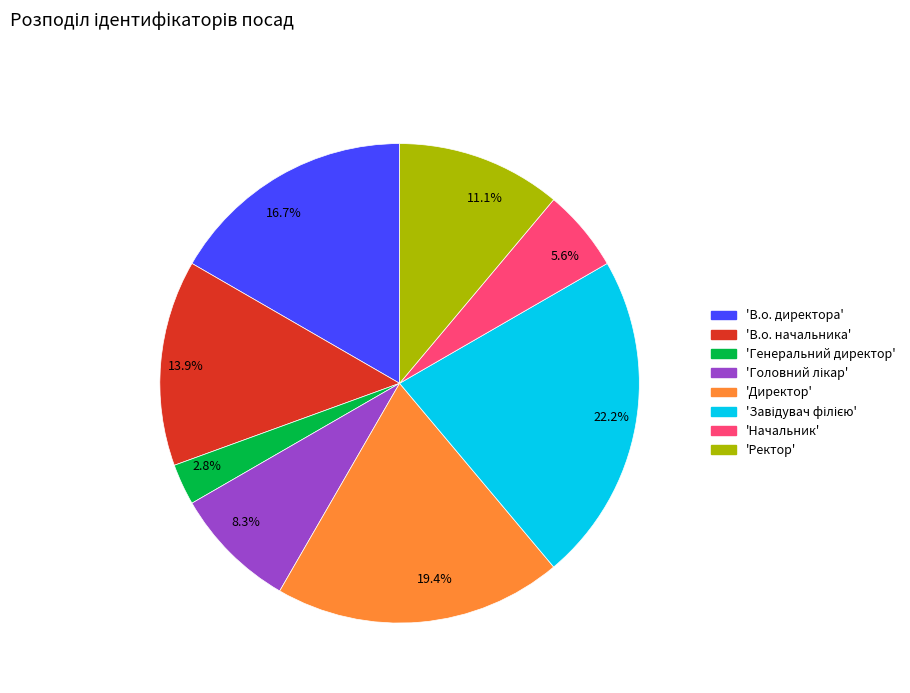

Is there any slice that represents more than half of the pie?

No